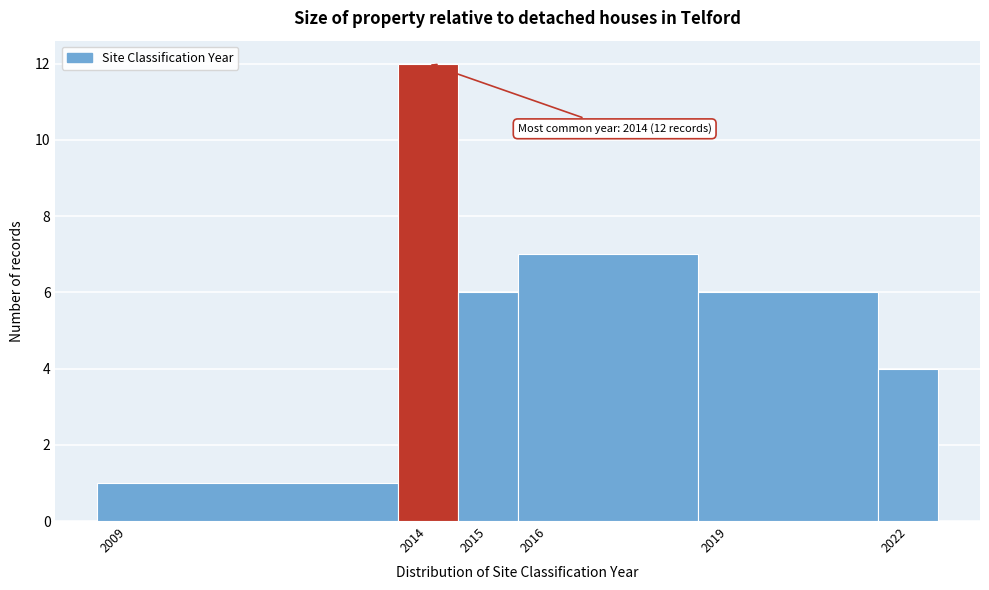

Over which range of the x-axis is the bar tallest?

2013.5 to 2014.5